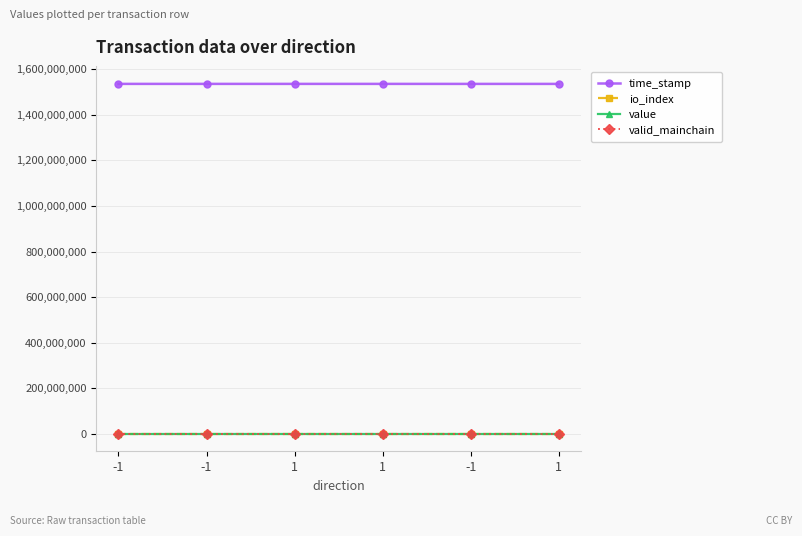

How many lines are shown in the chart?

4